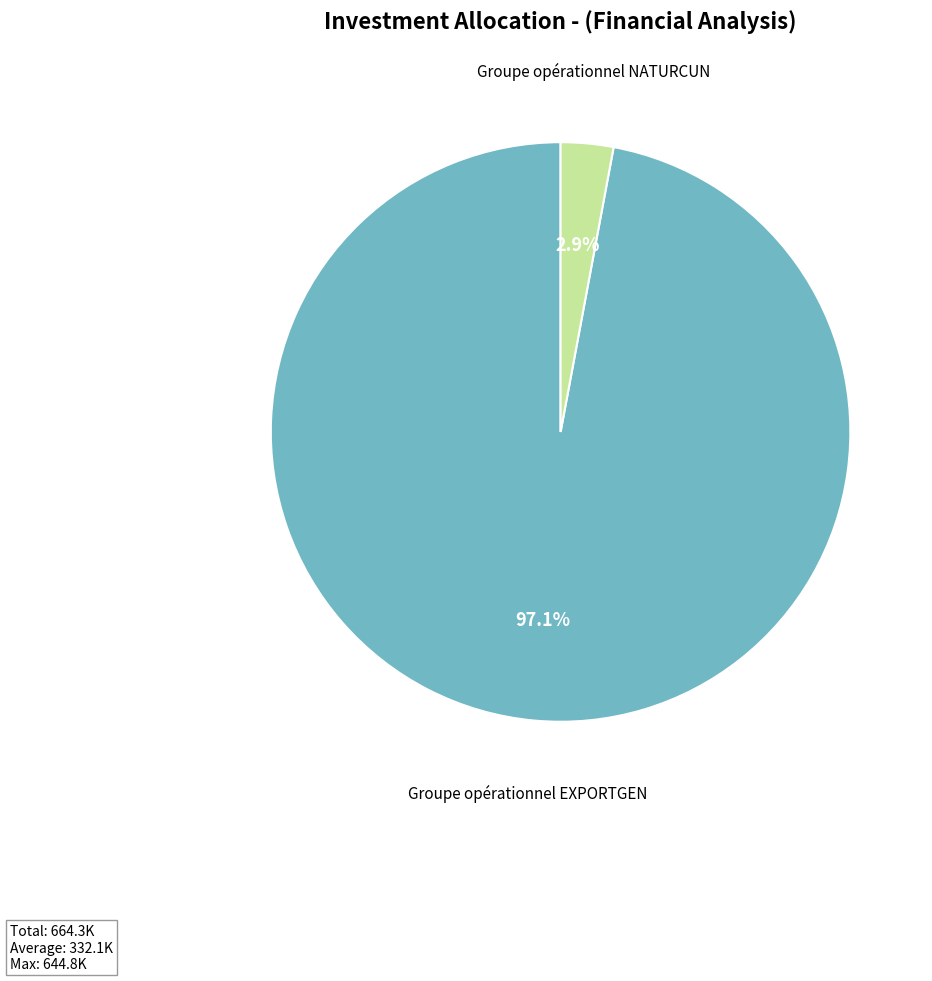

How many slices are in this pie chart?

2